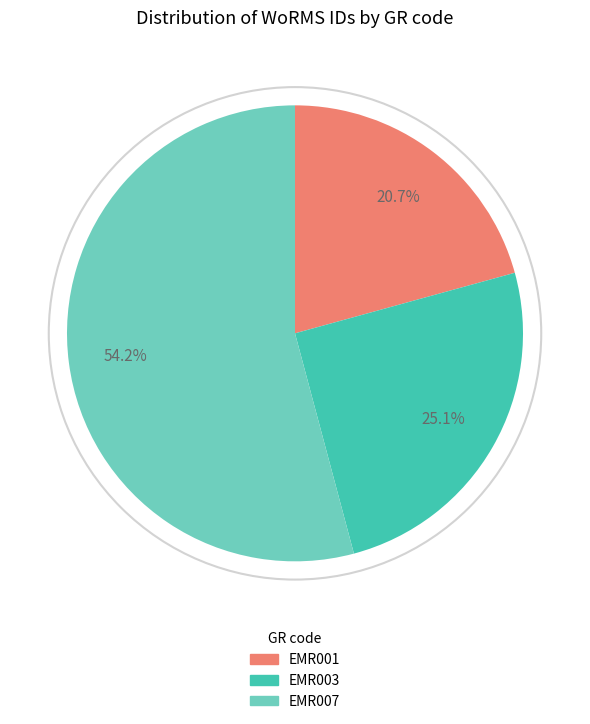

To the nearest percent, what percentage of the pie is EMR007?

54%